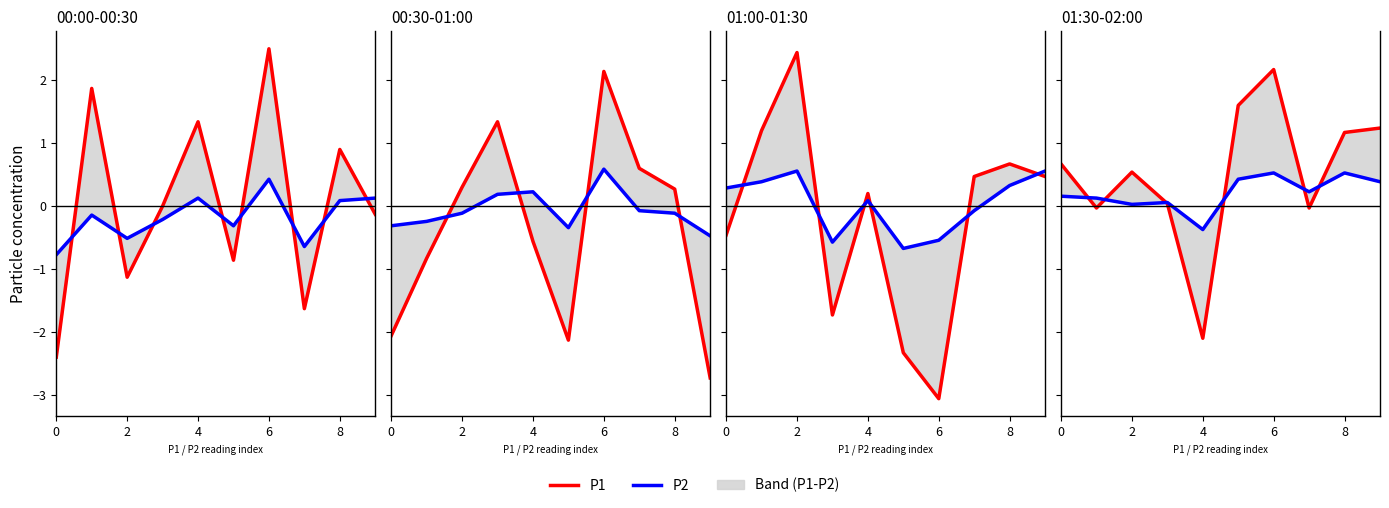

True or false: P2 has more than 0 interior local peaks.

True